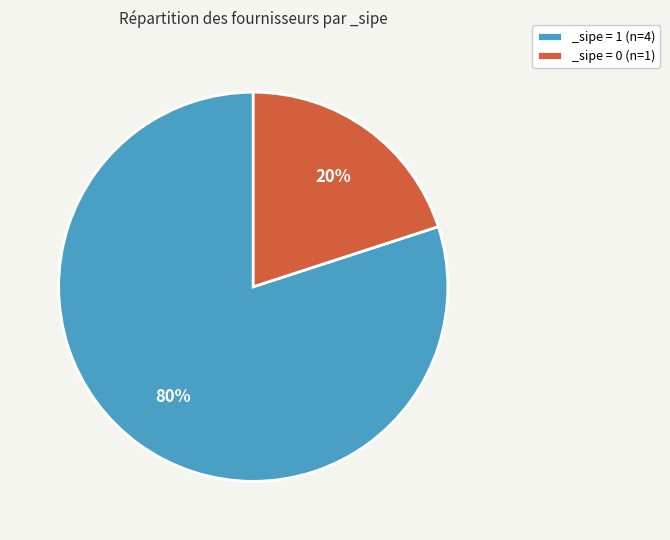

What percentage is the _sipe = 0 (n=1) slice, to the nearest percent?

20%